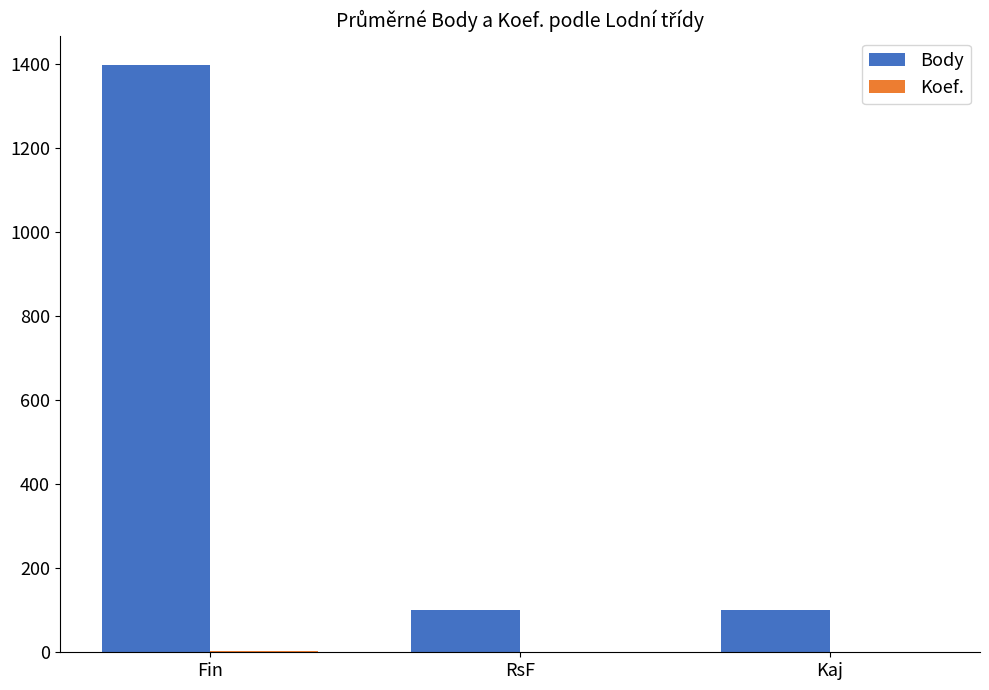

Which series has the largest total across all categories?

Body